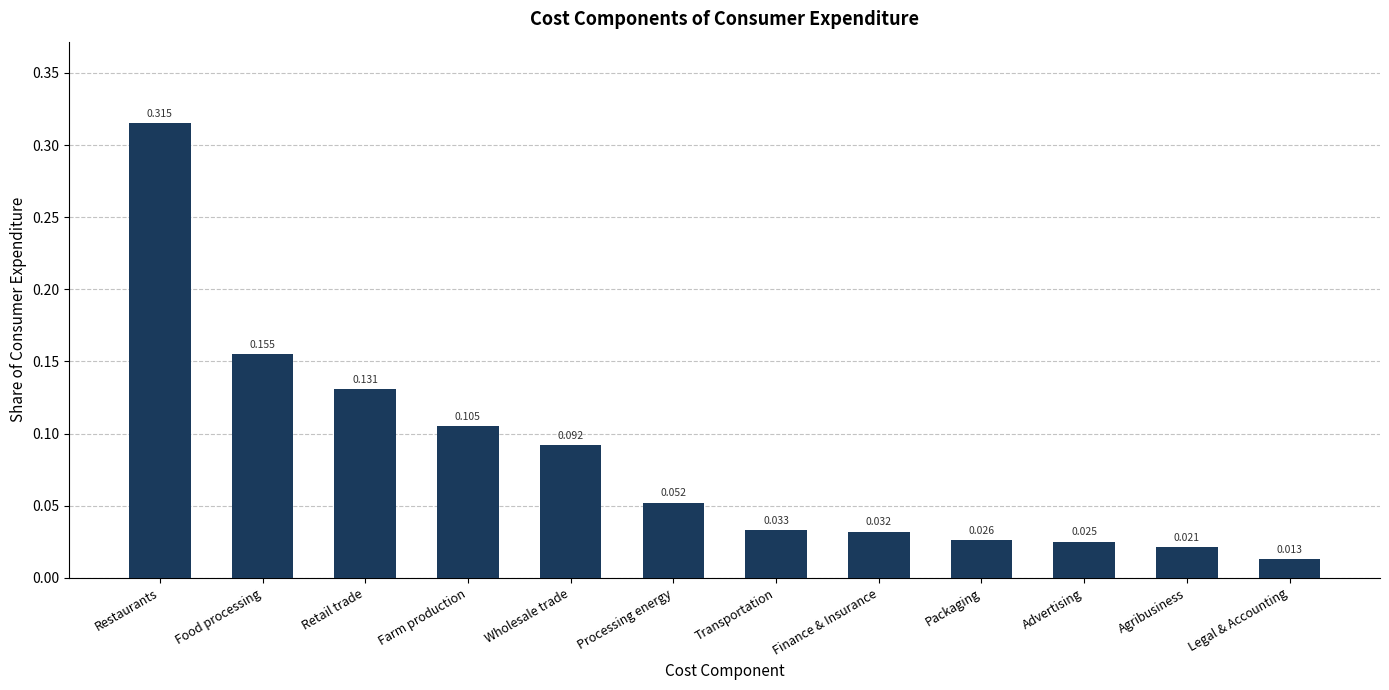

Rank the categories by value from highest to lowest.

Restaurants, Food processing, Retail trade, Farm production, Wholesale trade, Processing energy, Transportation, Finance & Insurance, Packaging, Advertising, Agribusiness, Legal & Accounting